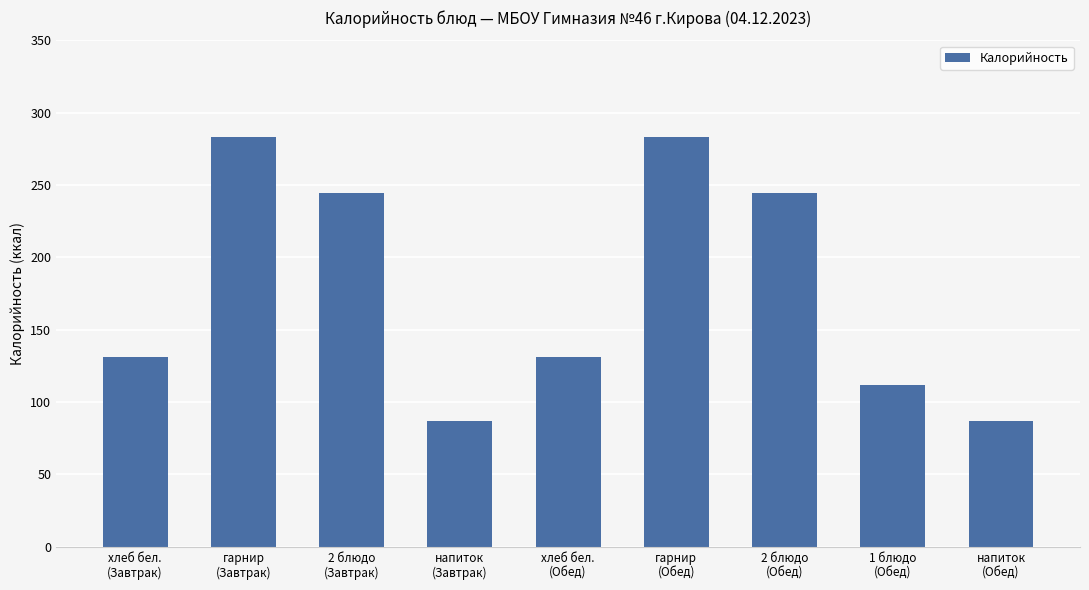

Between хлеб бел.
(Обед) and 2 блюдо
(Завтрак), which is larger?

2 блюдо
(Завтрак)